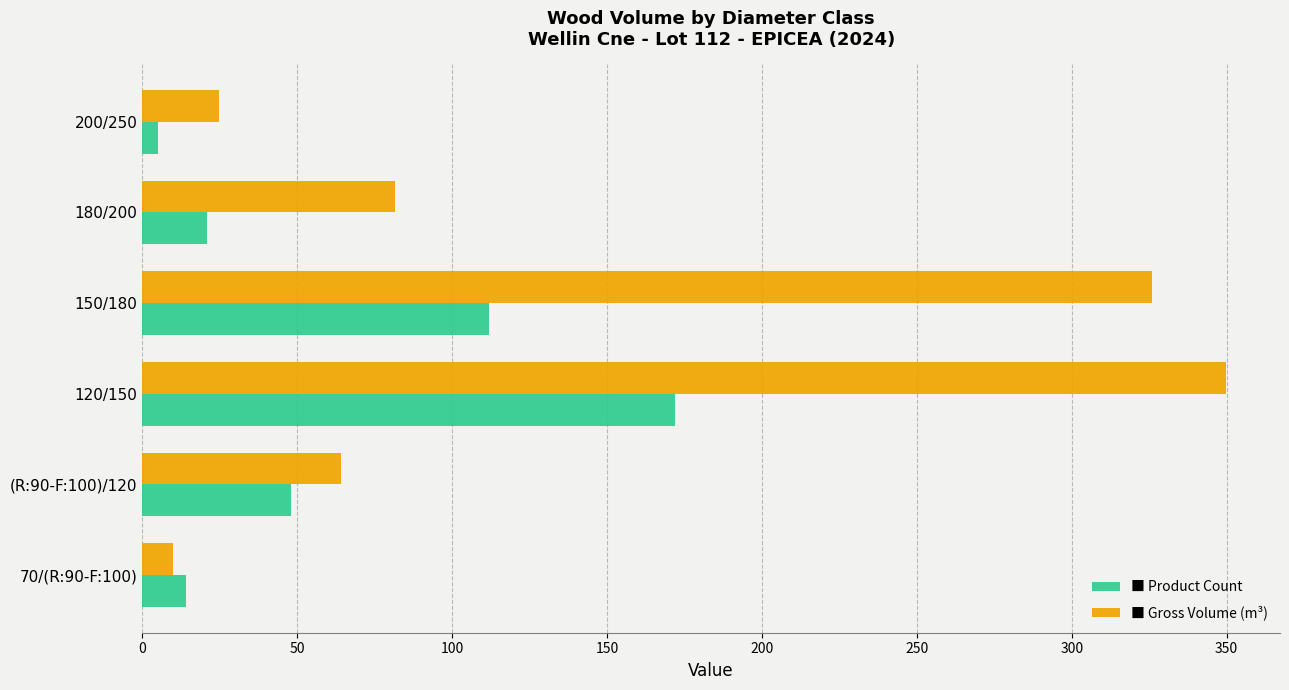

What is the total value across all series at 150/180?

437.9